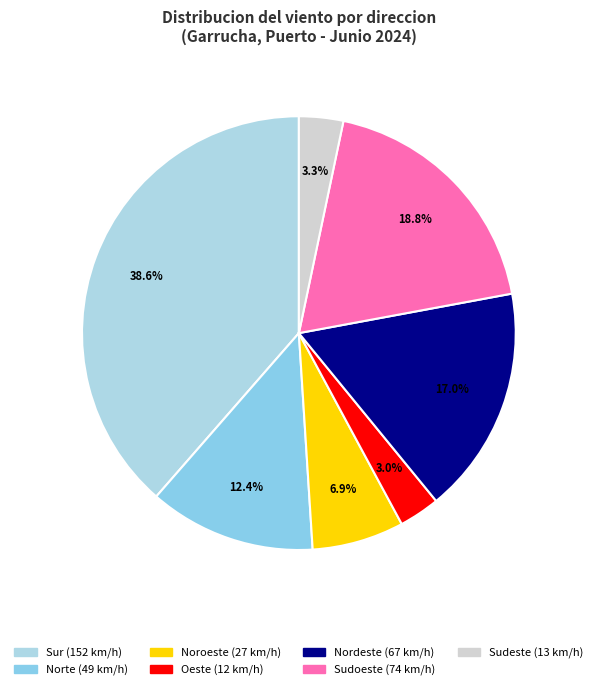

How many slices are in this pie chart?

7